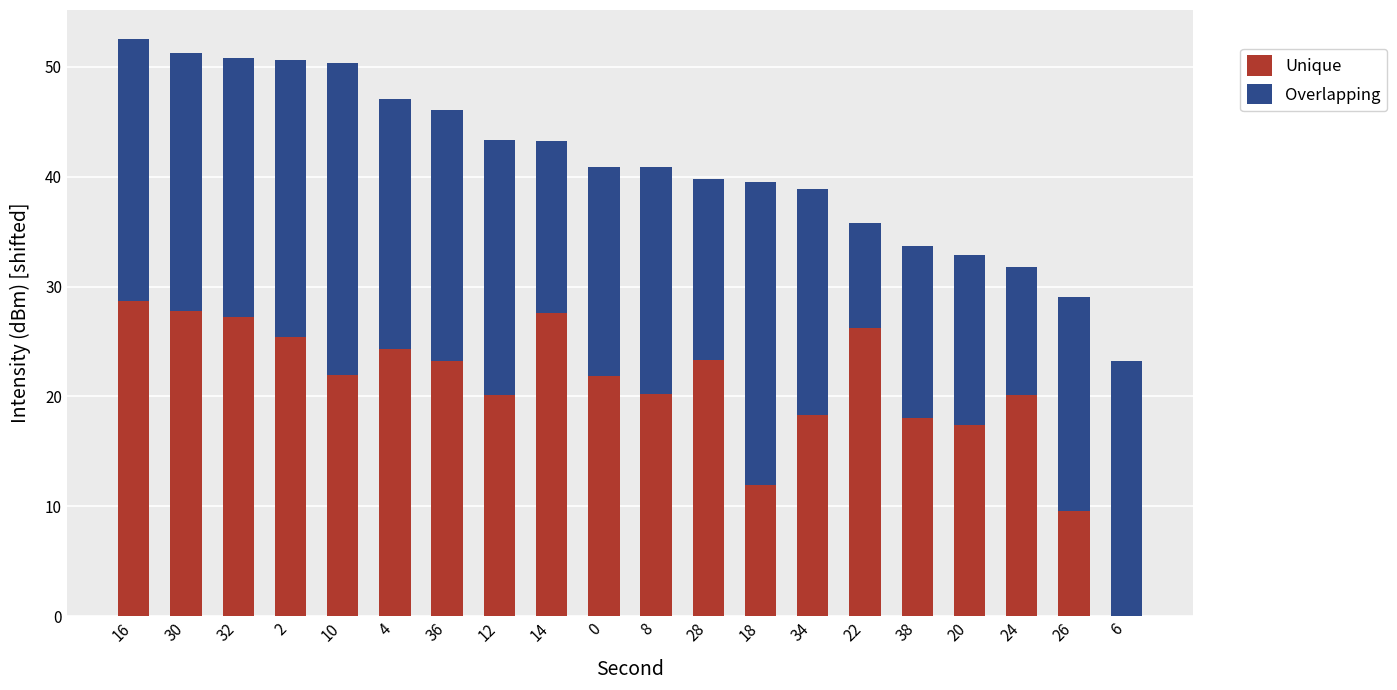

True or false: Unique has a value of 27.6 at 14.

True